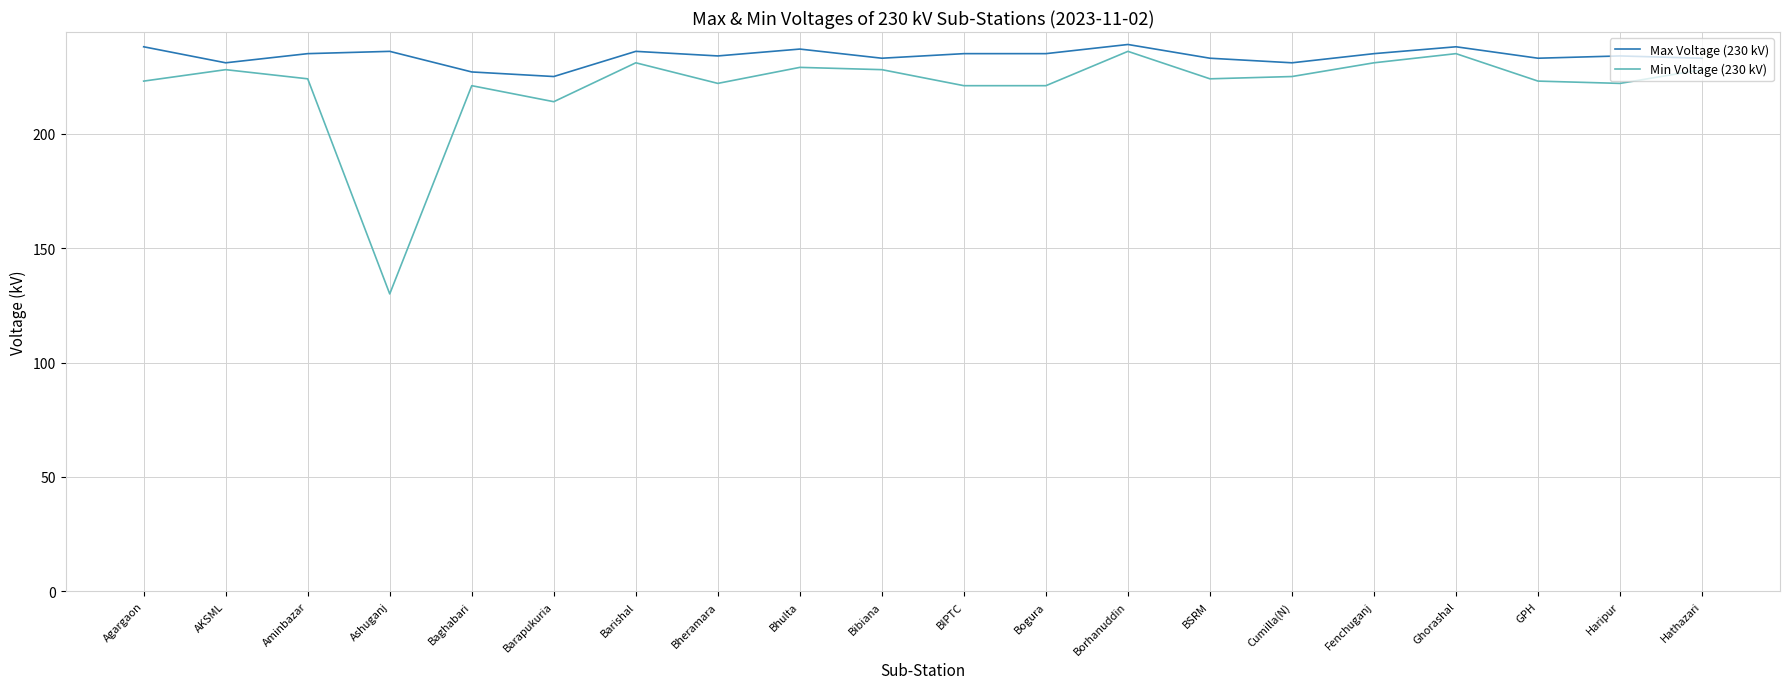

Where does the Max Voltage (230 kV) series first go above 235?

Agargaon